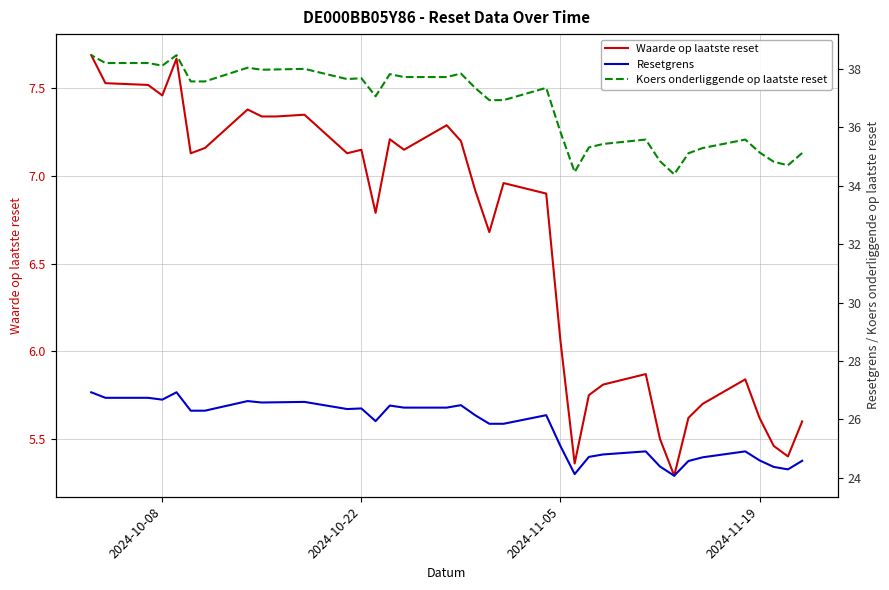

What is the difference between the maximum and minimum values in the Waarde op laatste reset series?

2.4